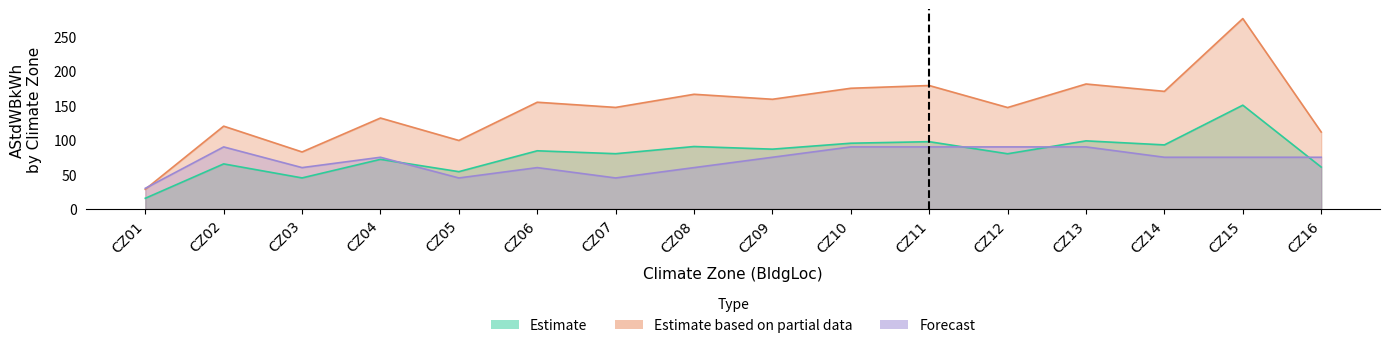

What is the value of the Estimate based on partial data point at the 10th from the left?

175.0